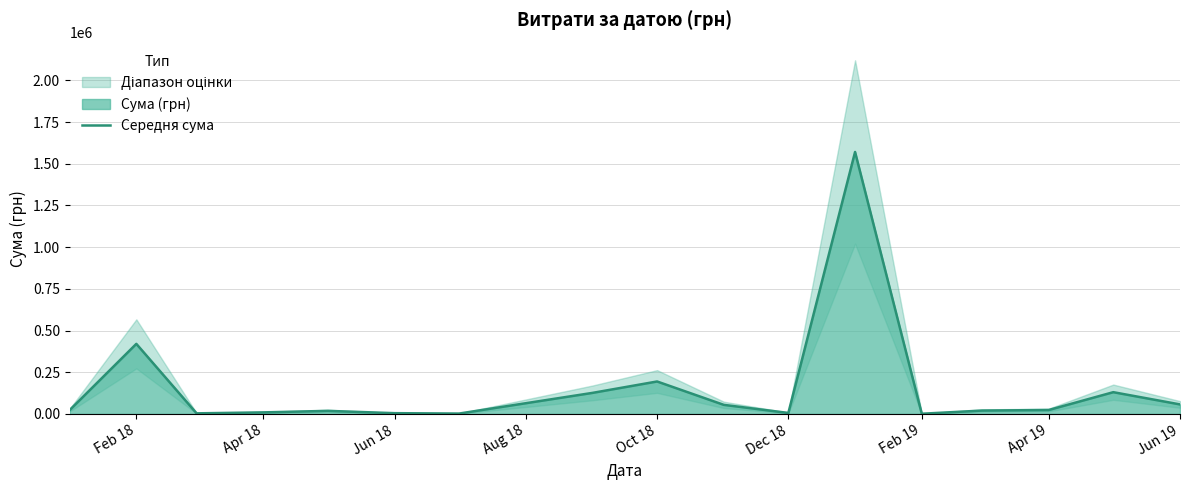

How many values are below 22558?

8